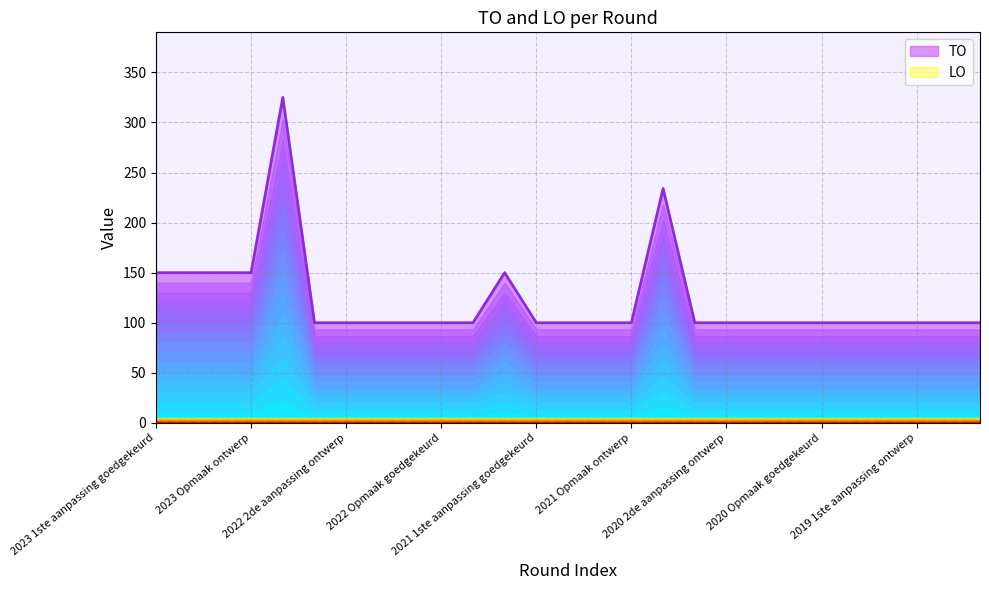

What is the label of the 25th point from the right?

2022 2de aanpassing ontwerp